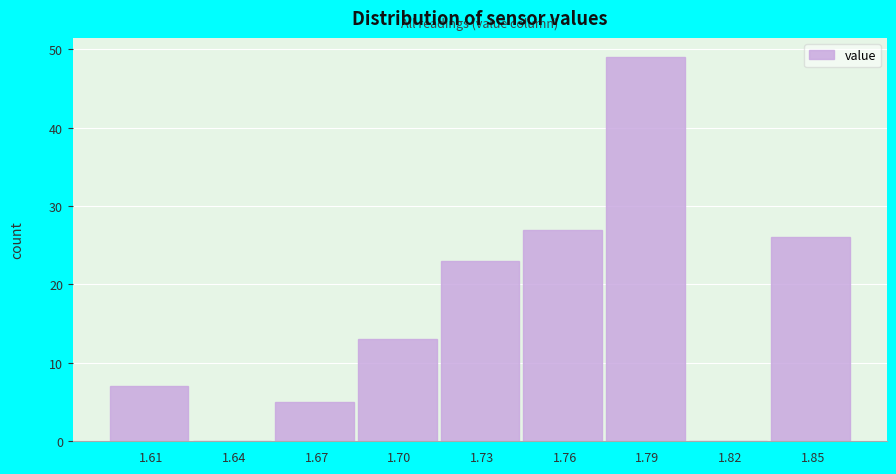

Reading right to left, list all the values displayed in this chart.

1.85=26	1.82=0	1.79=49	1.76=27	1.73=23	1.70=13	1.67=5	1.64=0	1.61=7